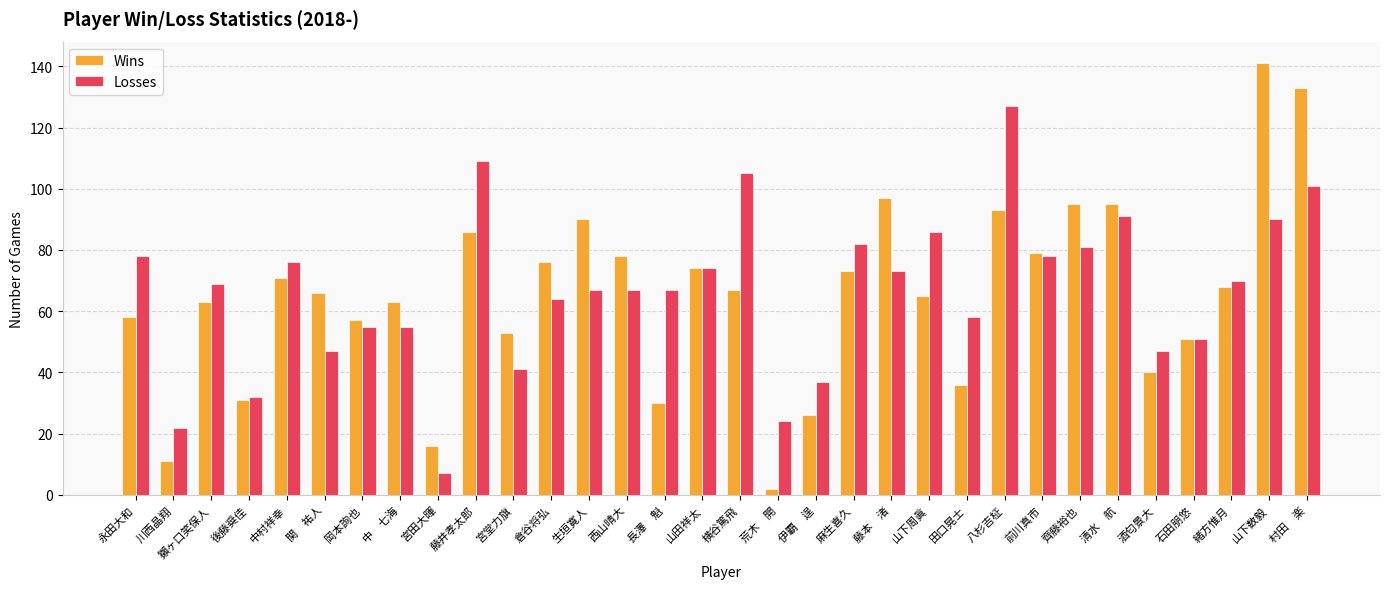

What is the value of the Wins bar at the 15th from the left?

30